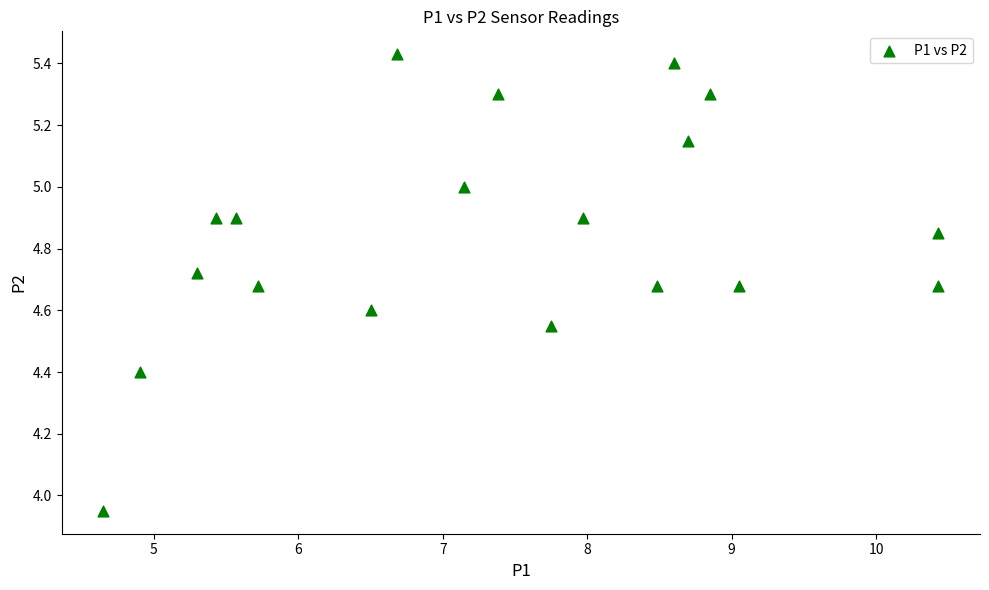

What is the range of Y values (max minus min)?

1.5